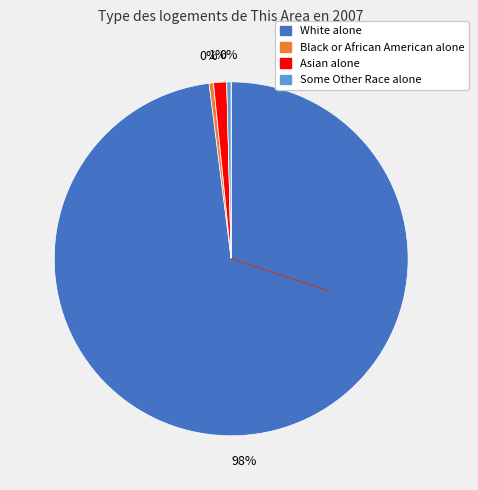

To the nearest percent, what is the average slice percentage?

14%